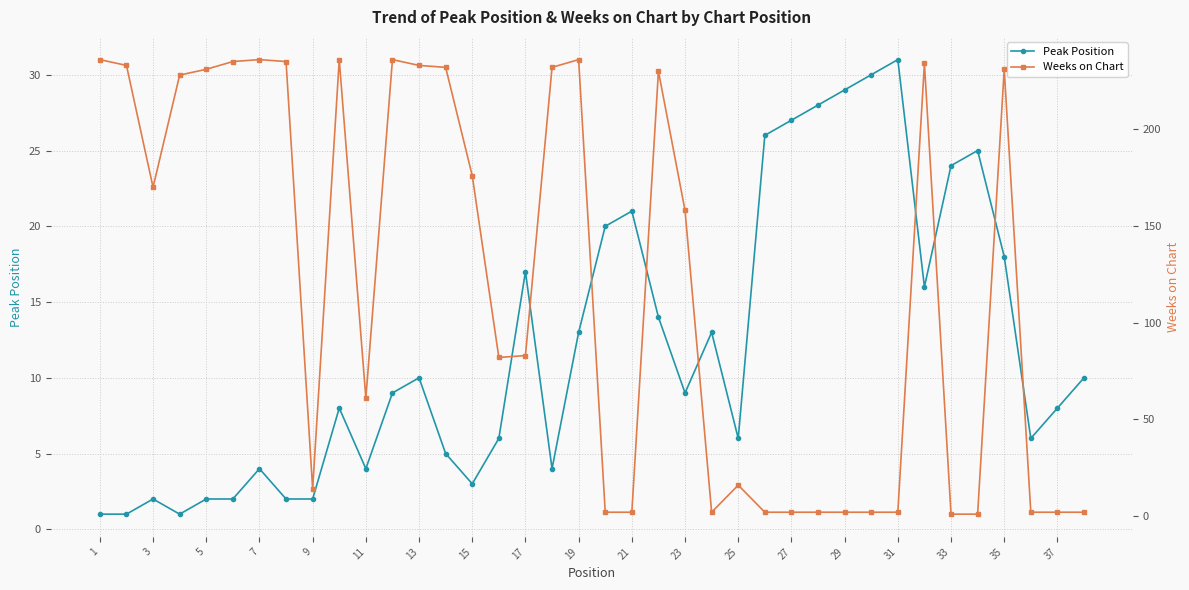

True or false: Peak Position has a value of 1 at 1.

True